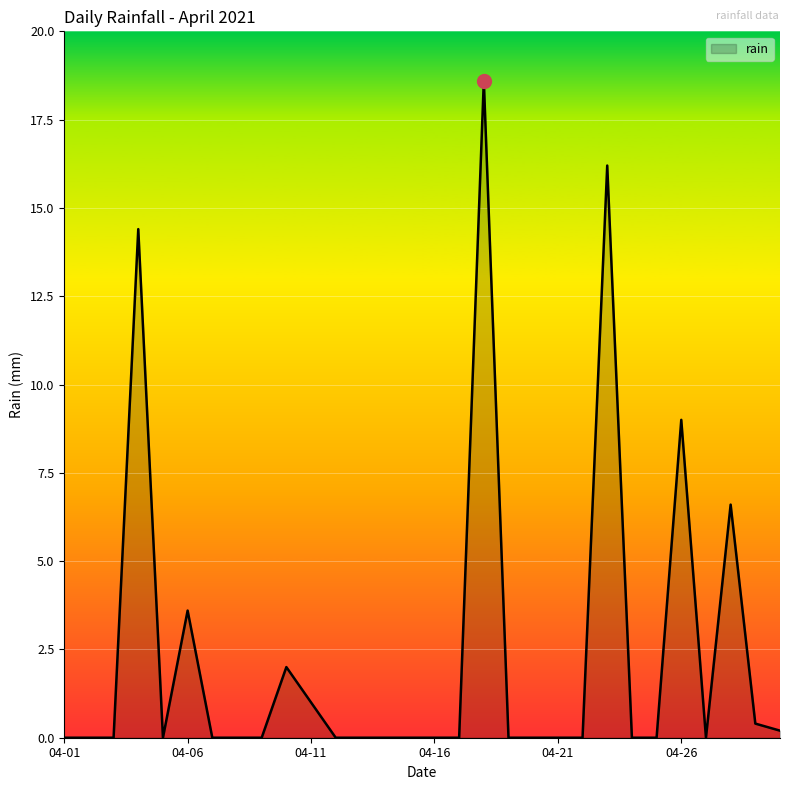

What is the difference between the maximum and minimum values?

18.6